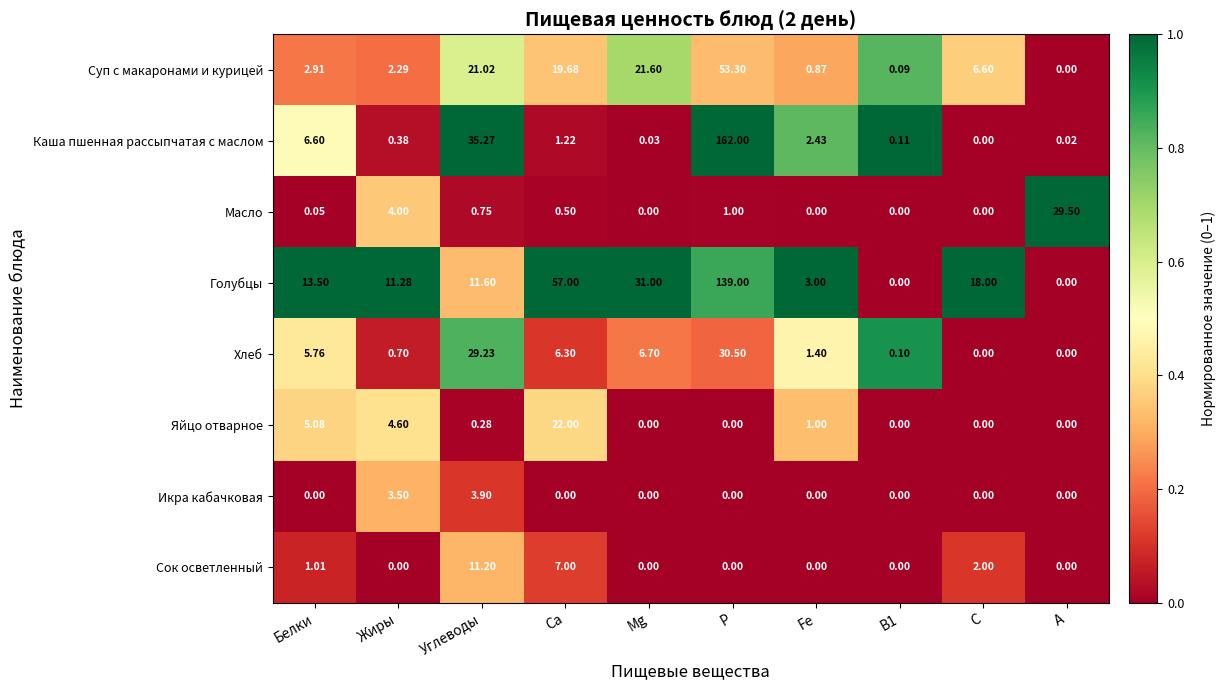

Which series has the largest range (max minus min)?

Каша пшенная рассыпчатая с маслом